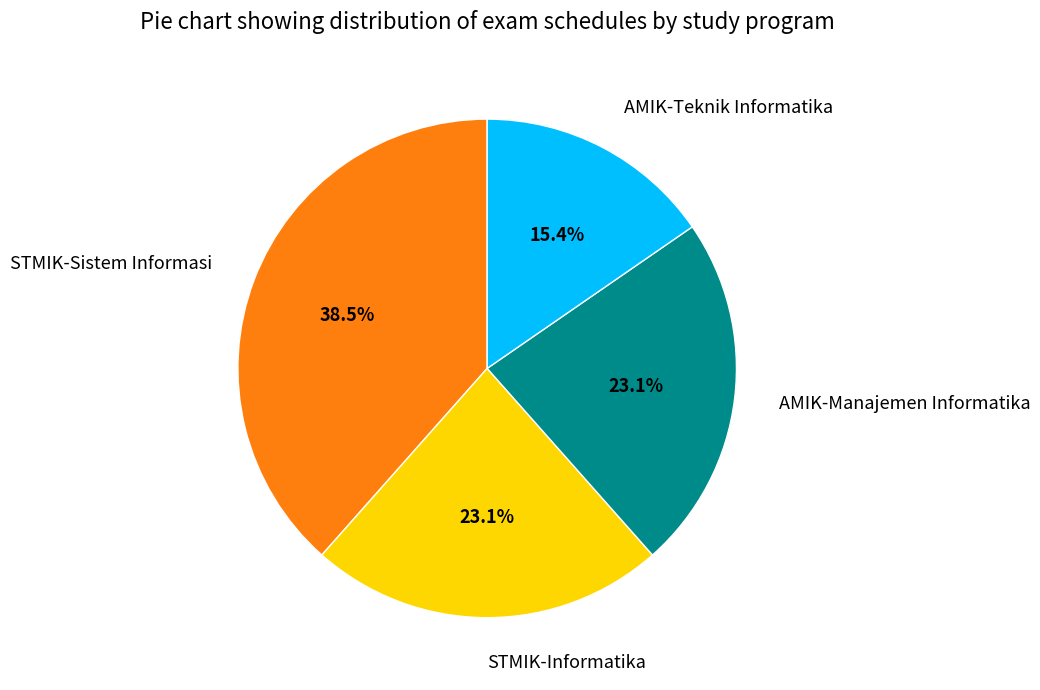

How many segments does this pie chart have?

4